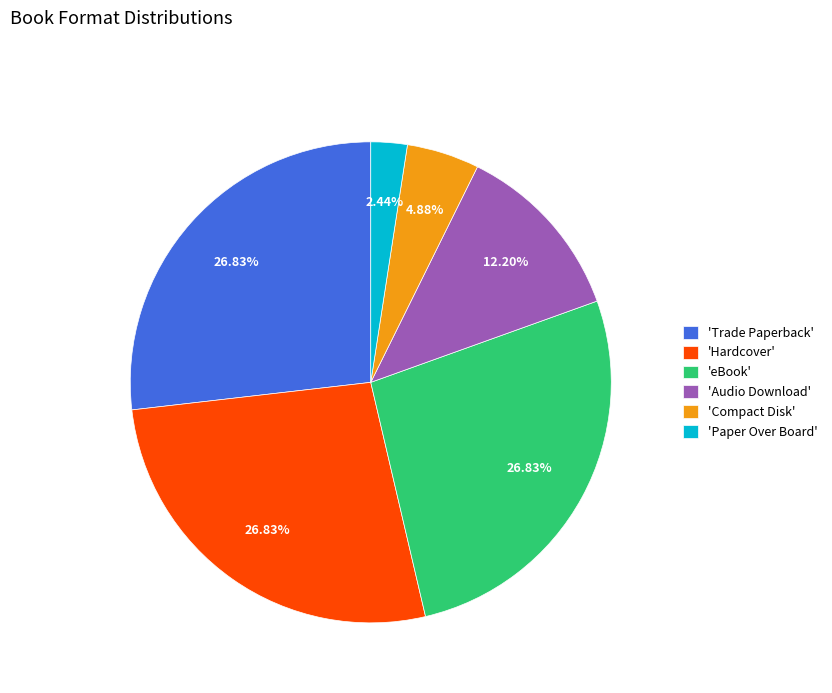

What is the ratio of the value at 'Trade Paperback' to the value at 'Paper Over Board'?

11.0